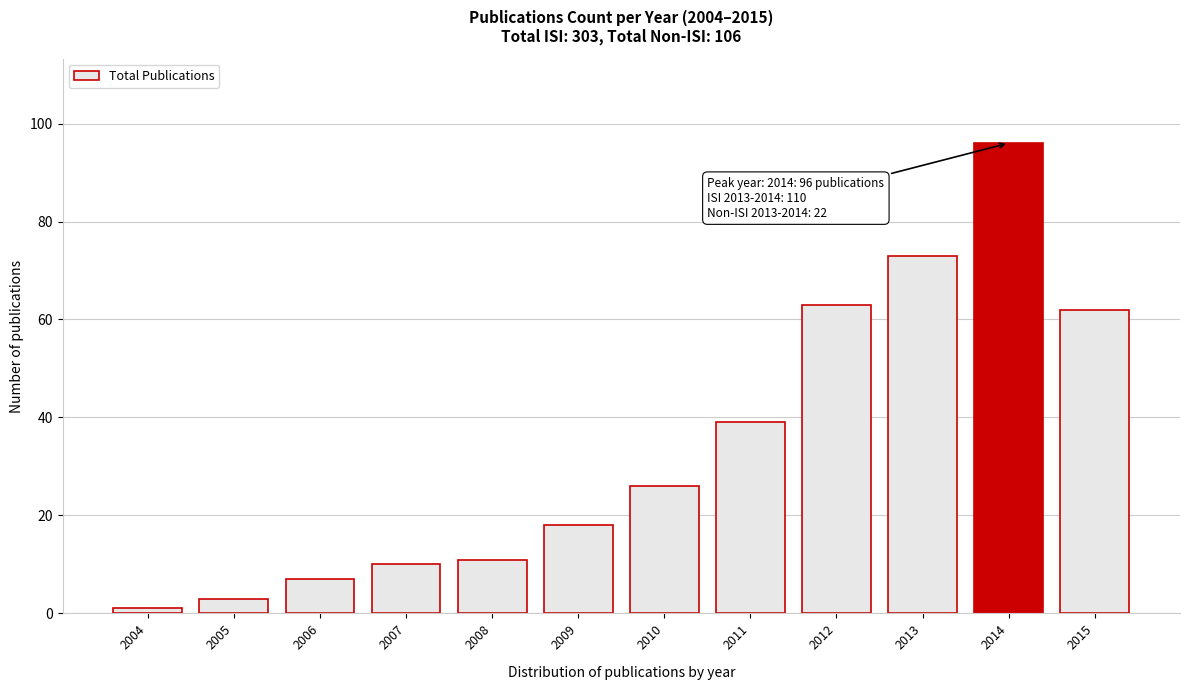

Reading left to right, extract all data points from this chart.

2004=1	2005=3	2006=7	2007=10	2008=11	2009=18	2010=26	2011=39	2012=63	2013=73	2014=96	2015=62